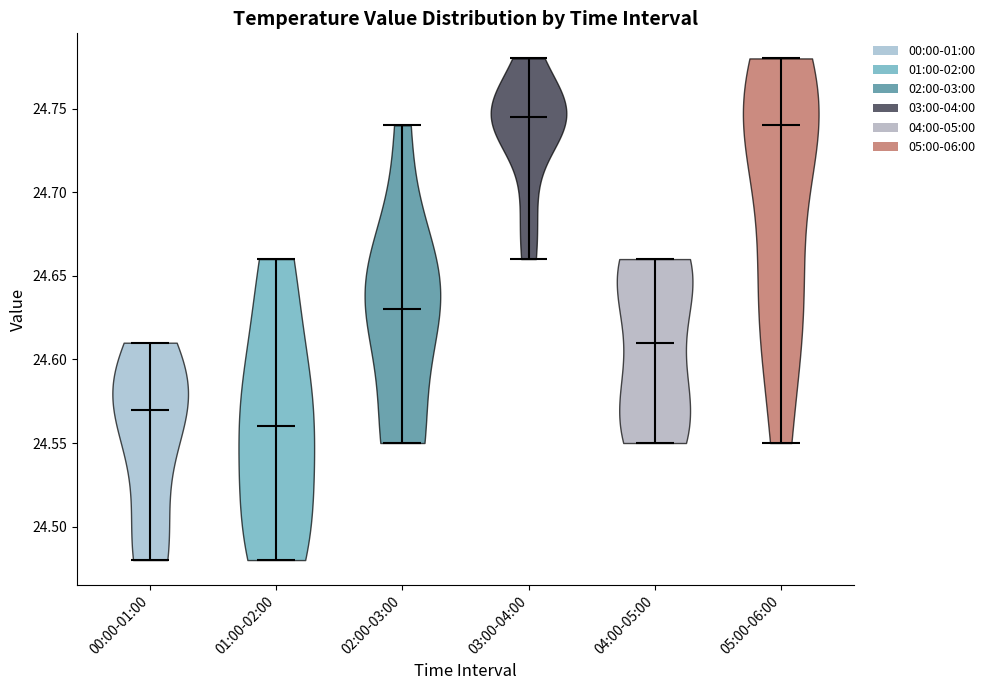

Reading left to right, read every violin against the y-axis: where its median line is, and the lowest and highest points it reaches. The values are not printed on the chart, so give them approximately, as read against the axis.

00:00-01:00: median line 24.570, lowest point 24.480, highest point 24.610
01:00-02:00: median line 24.560, lowest point 24.480, highest point 24.660
02:00-03:00: median line 24.630, lowest point 24.550, highest point 24.740
03:00-04:00: median line 24.745, lowest point 24.660, highest point 24.780
04:00-05:00: median line 24.610, lowest point 24.550, highest point 24.660
05:00-06:00: median line 24.740, lowest point 24.550, highest point 24.780